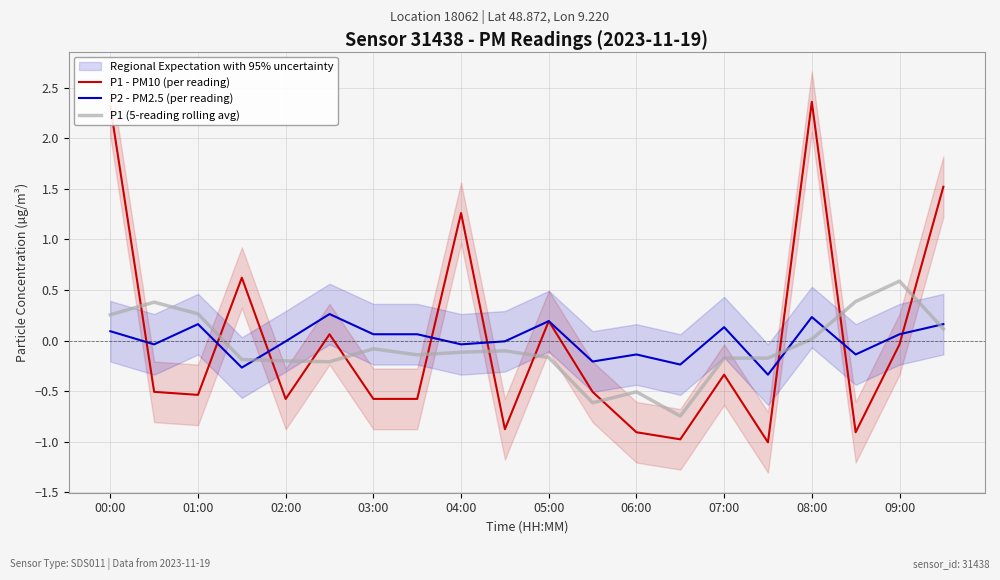

What is the label of the 1st point from the left?

00:00